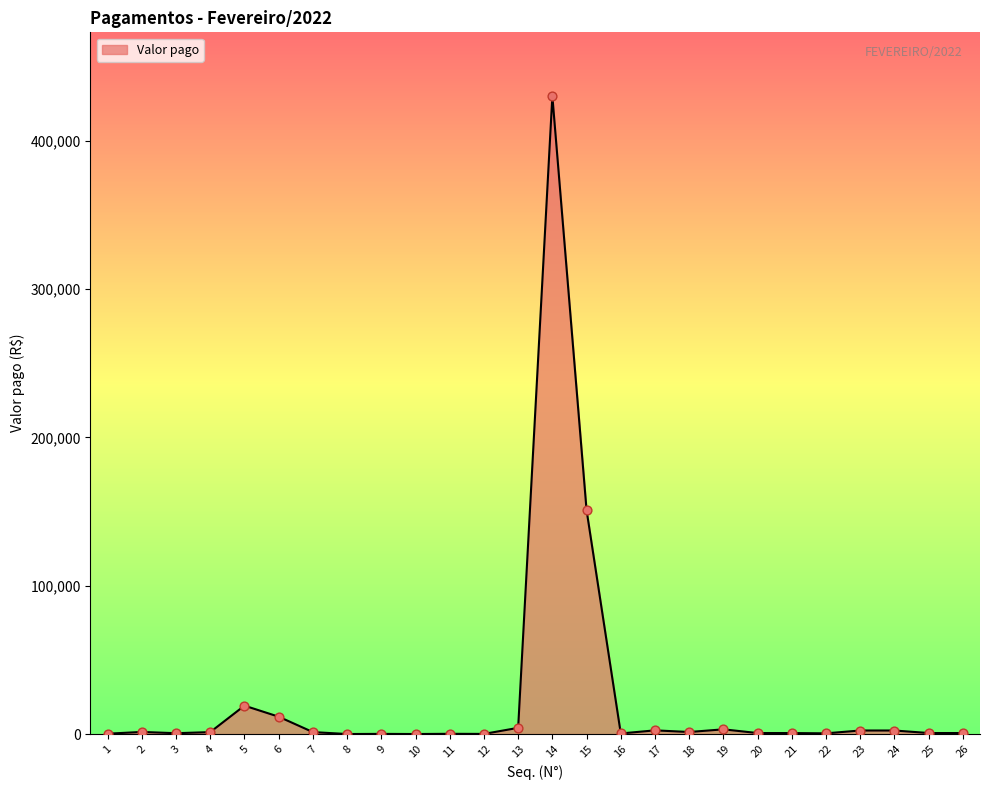

What is the change in value from 15 to 20?

-150277.1